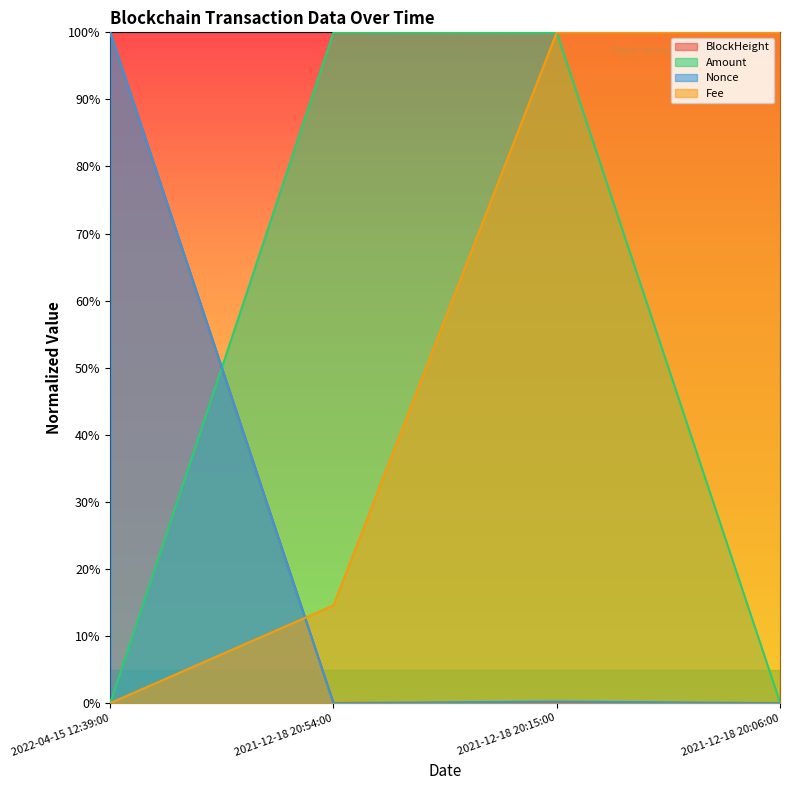

What is the difference between the maximum and minimum values in the Fee series?

1.0